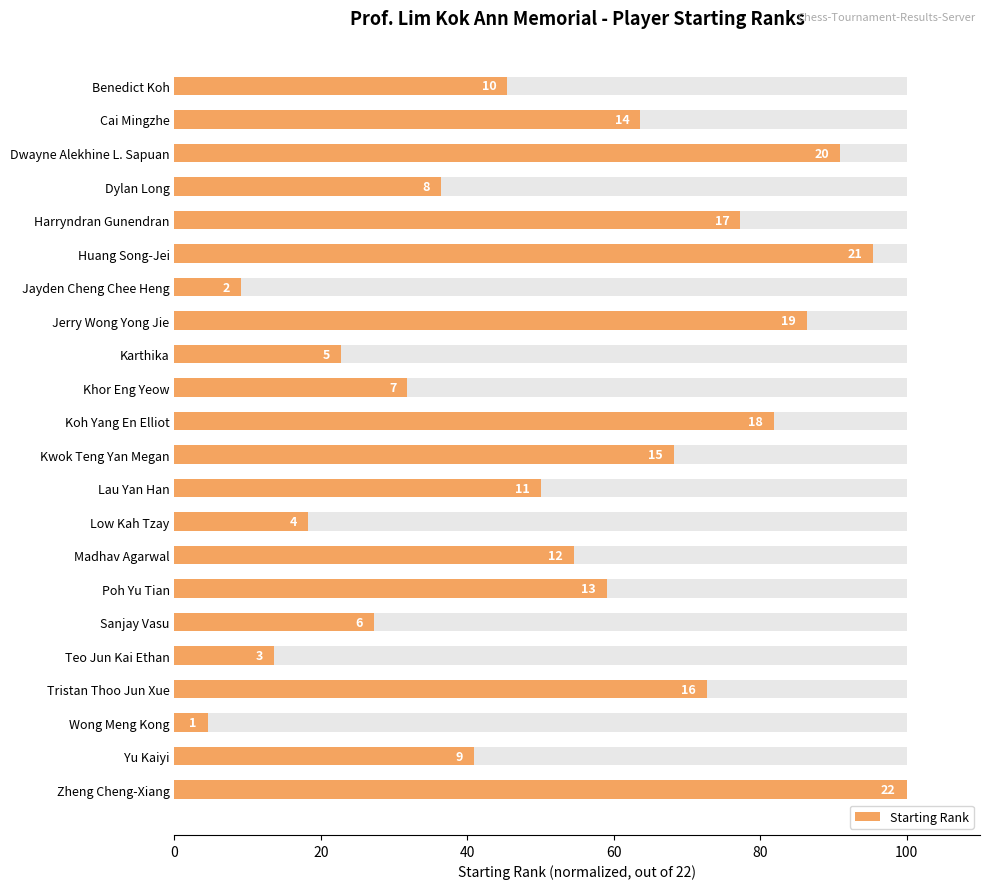

Is it true that the value at Tristan Thoo Jun Xue is 120.6?

False